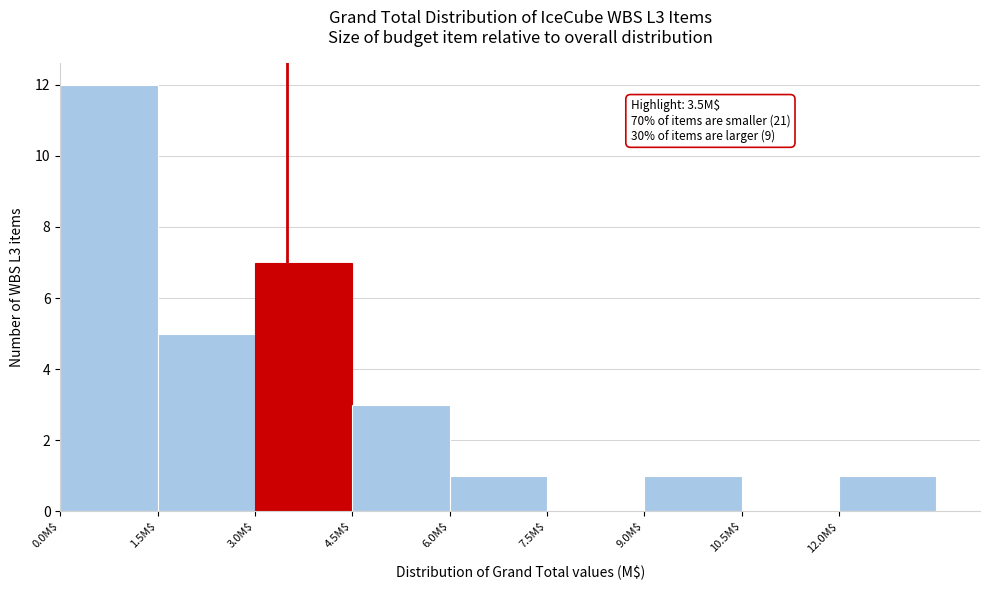

Which range on the x-axis has the tallest bar?

0.0 to 1.5